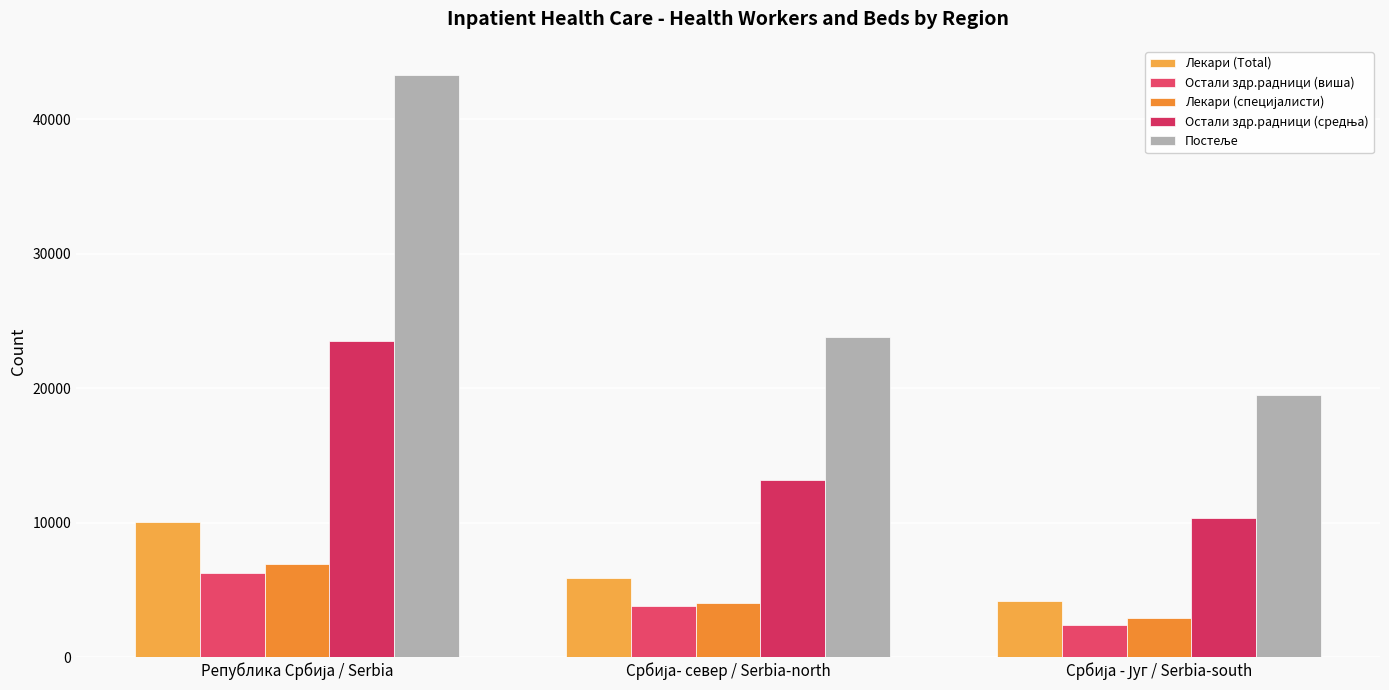

How many categories are shown in the chart?

3